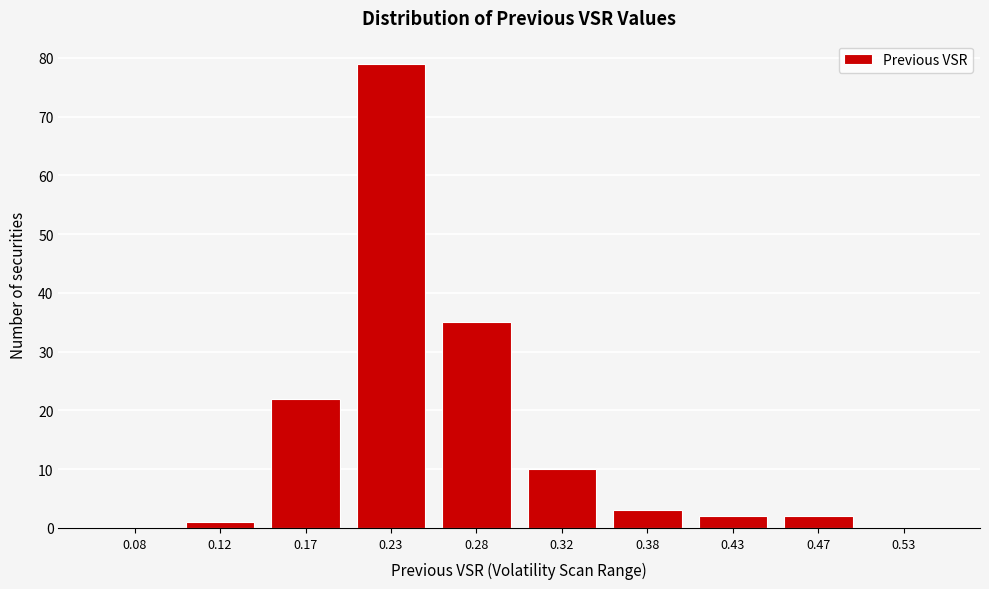

Over which range of the x-axis is the bar tallest?

0.20 to 0.25